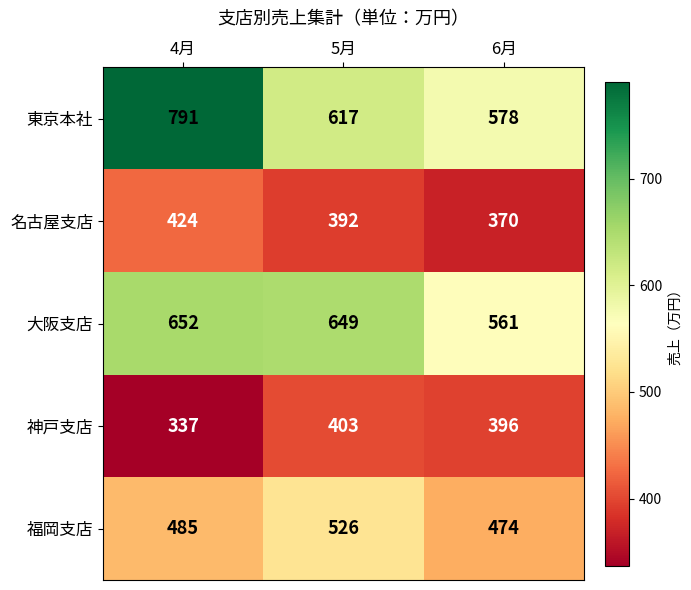

What is the total value across all series at 6月?

2379